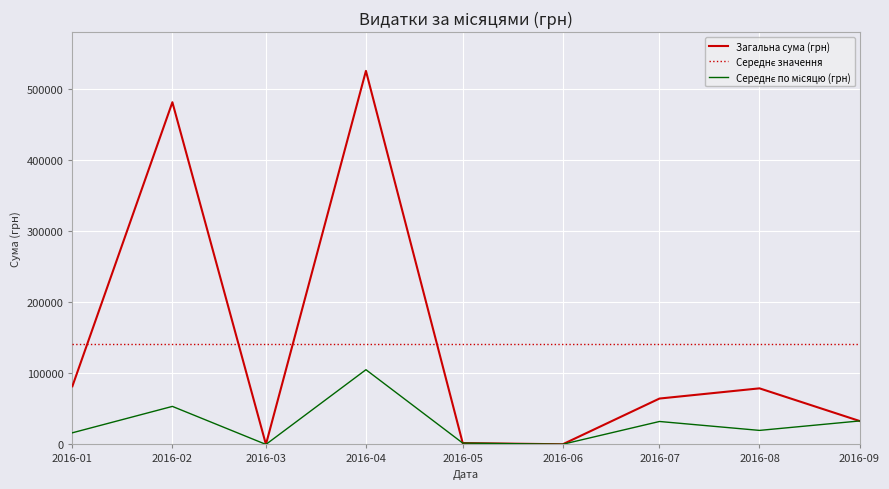

At which category is the sum across all series the highest?

2016-04